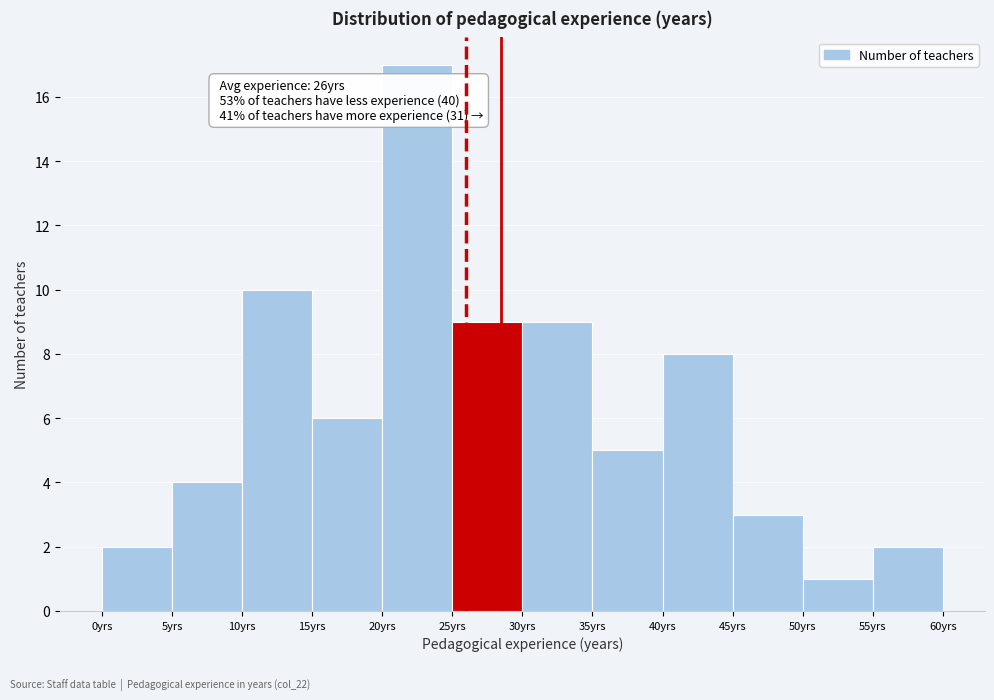

Over which range of the x-axis is the bar tallest?

20 to 25